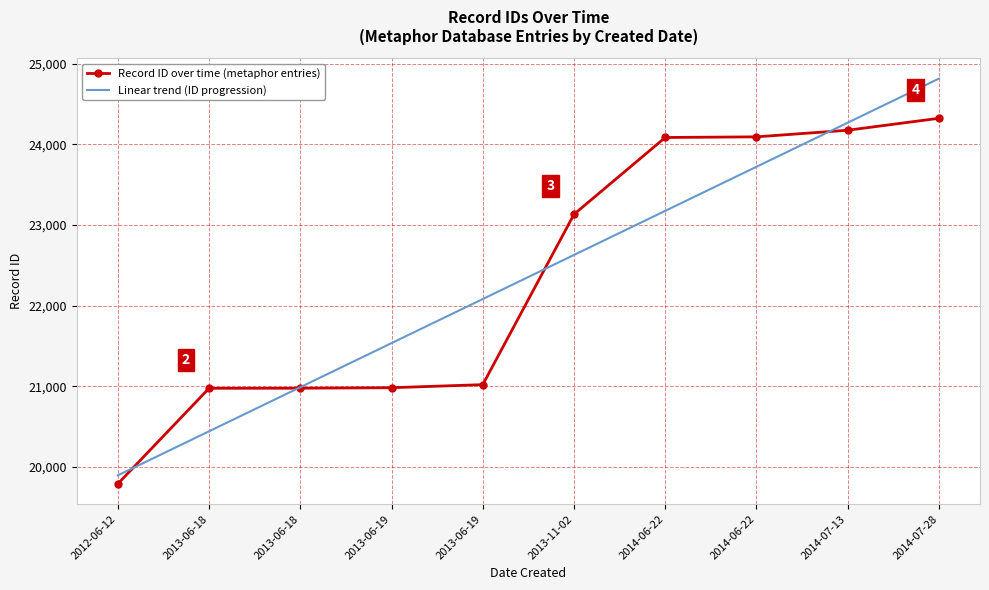

What are all the series names shown in the legend?

Record ID over time (metaphor entries), Linear trend (ID progression)